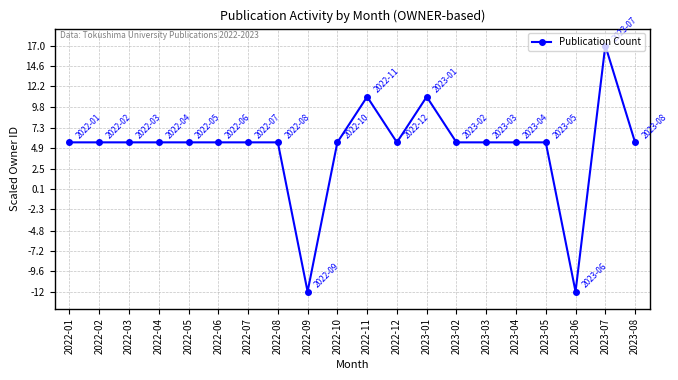

How many negative values are there?

2